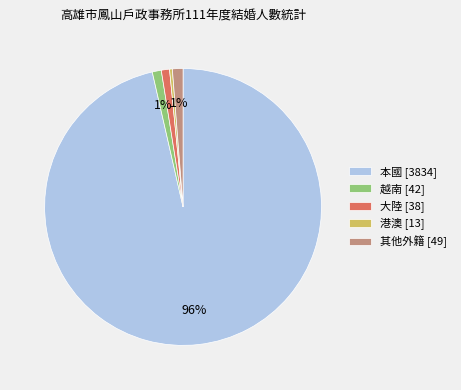

Is there any slice that represents more than half of the pie?

Yes